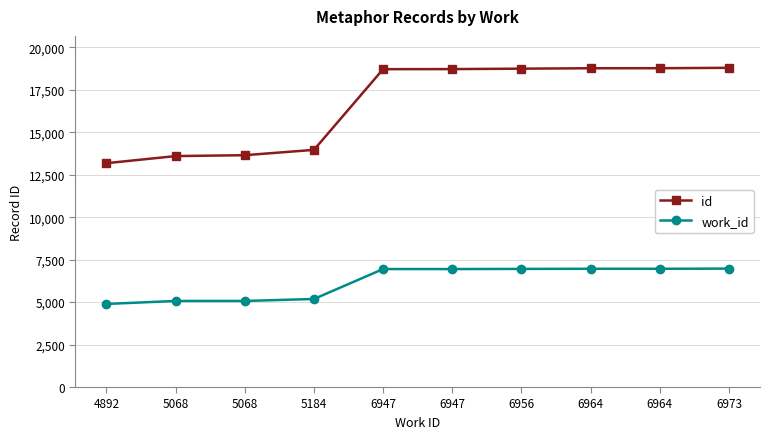

Which category has the highest value across all series?

6973